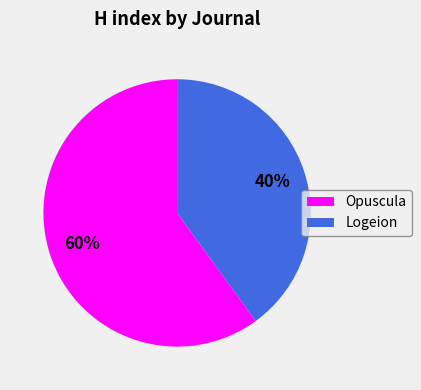

How many segments does this pie chart have?

2